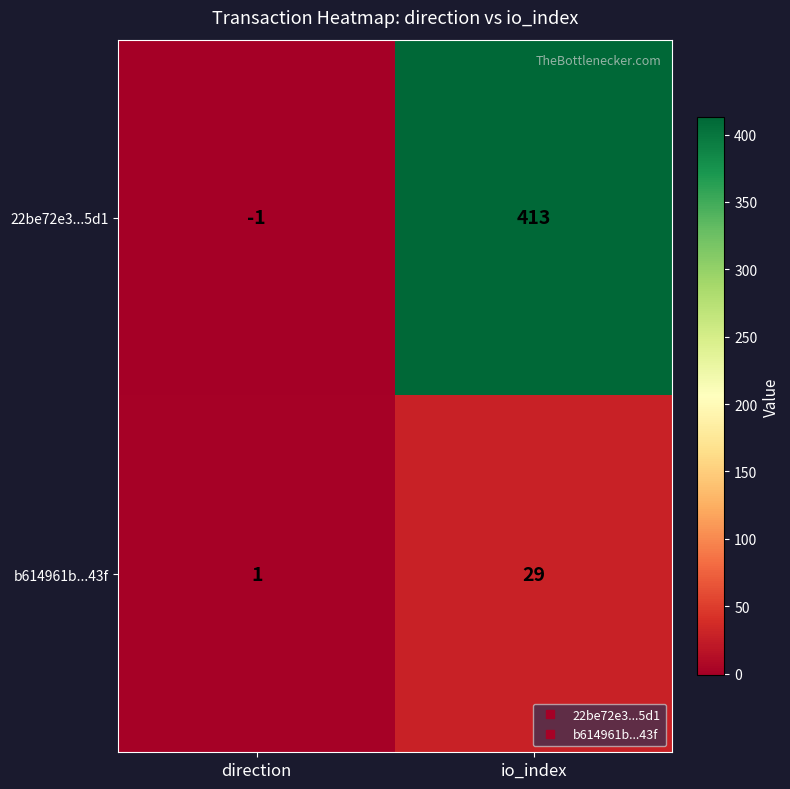

Which series changed the most between direction and io_index?

22be72e3...5d1